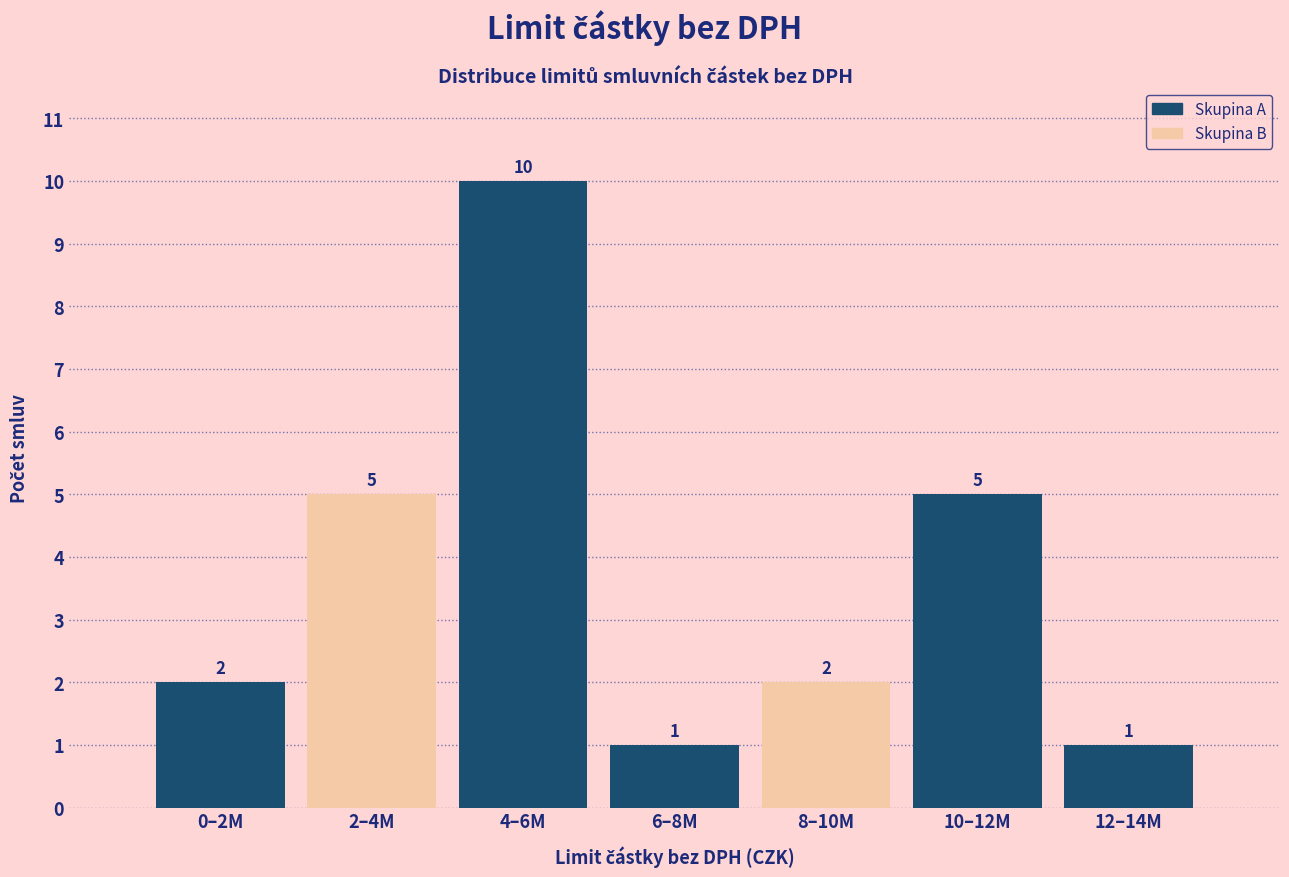

Reading left to right, extract all data points from this chart.

0–2M=2	2–4M=5	4–6M=10	6–8M=1	8–10M=2	10–12M=5	12–14M=1